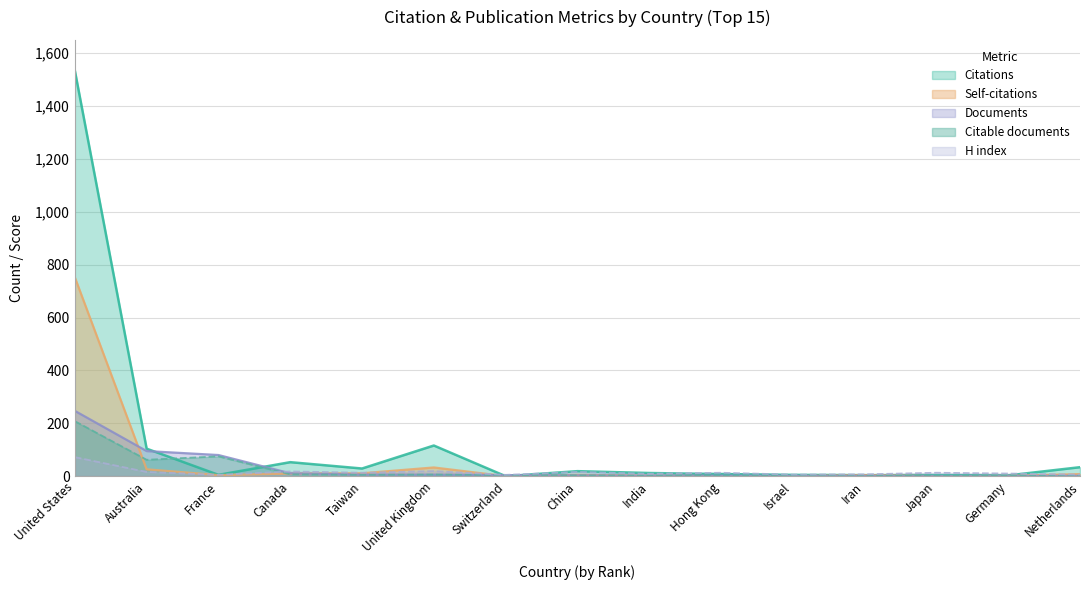

True or false: H index has more than 1 points higher than both neighbors.

True